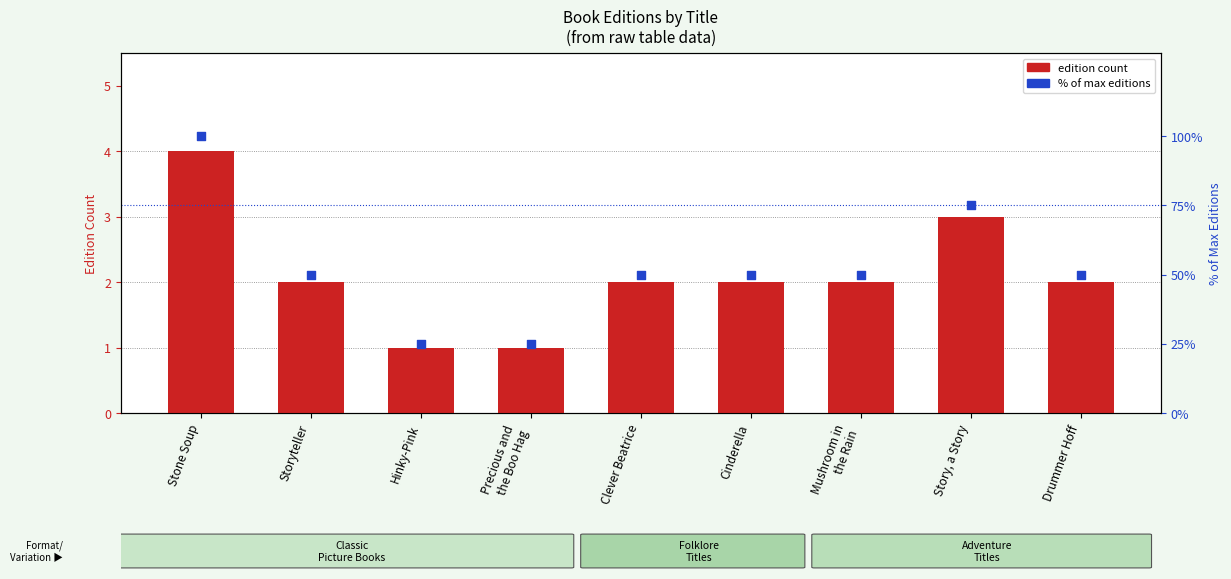

What are all the series names shown in the legend?

edition count, % of max editions